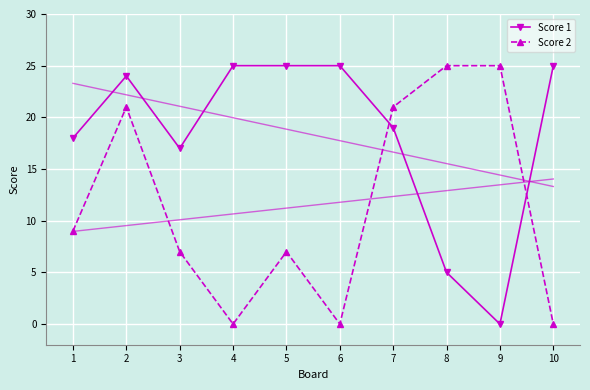

What is the maximum value for Score 1?

25